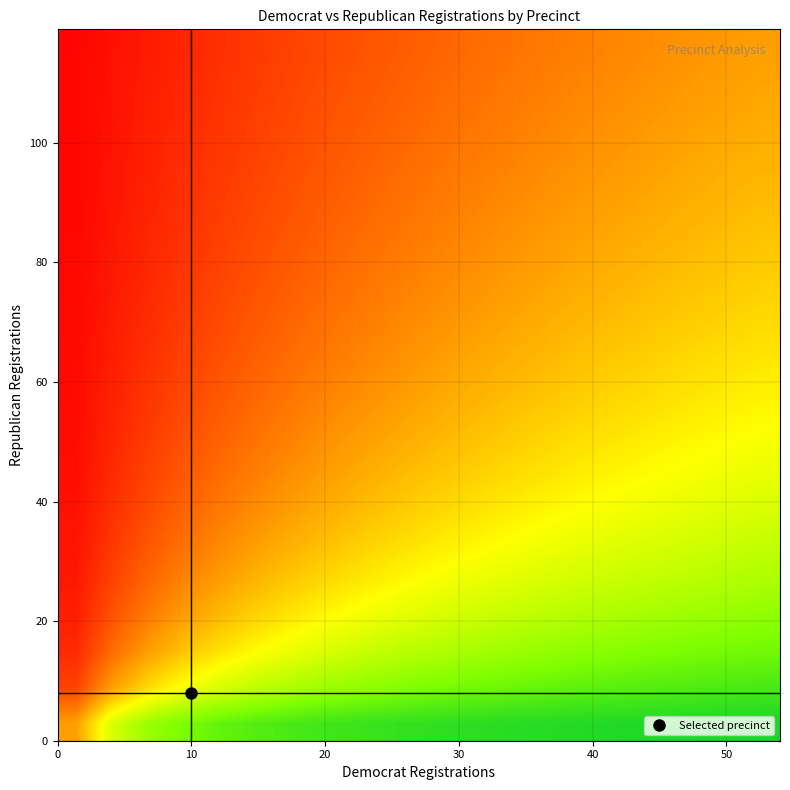

How many series are shown in this chart?

20